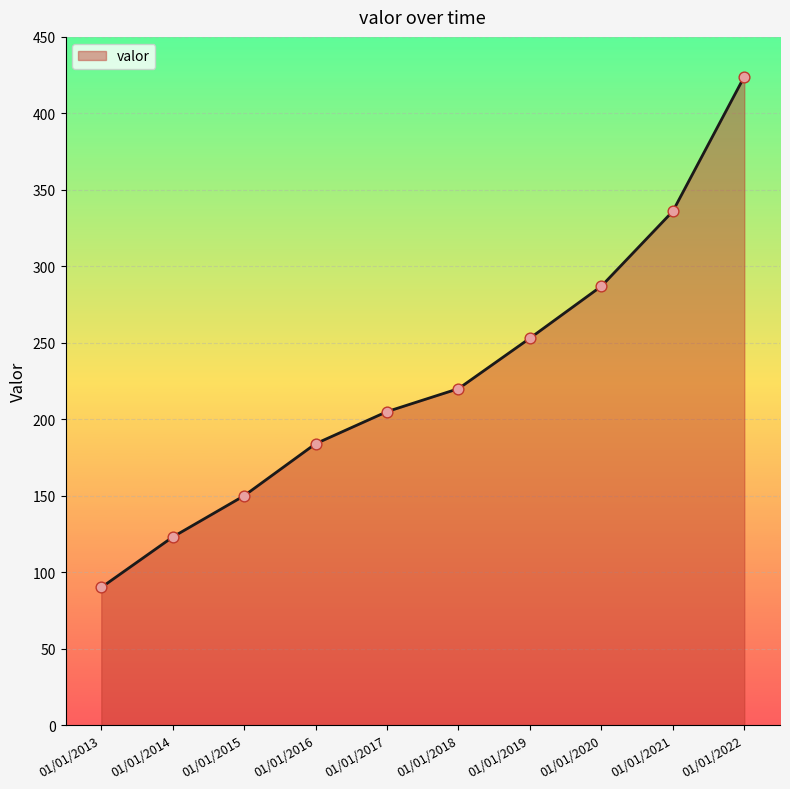

Which has a higher value, 01/01/2019 or 01/01/2021?

01/01/2021